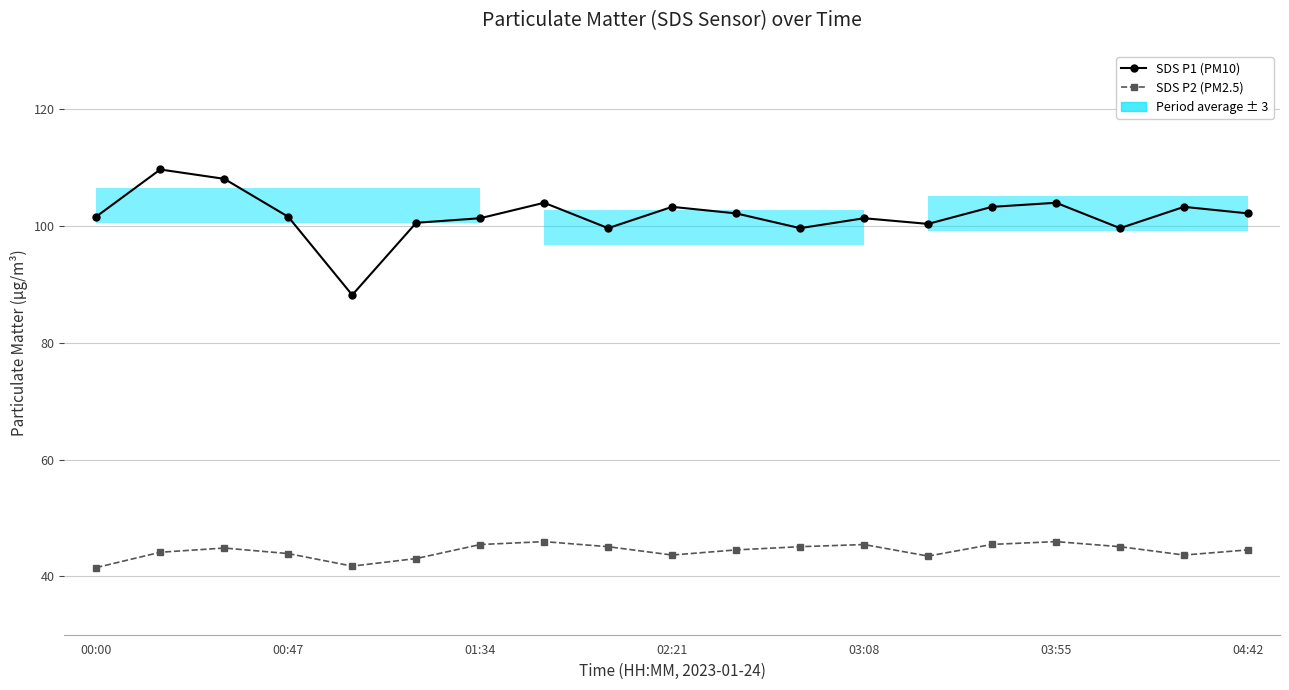

How many interior local peaks does the SDS P1 (PM10) series have?

6